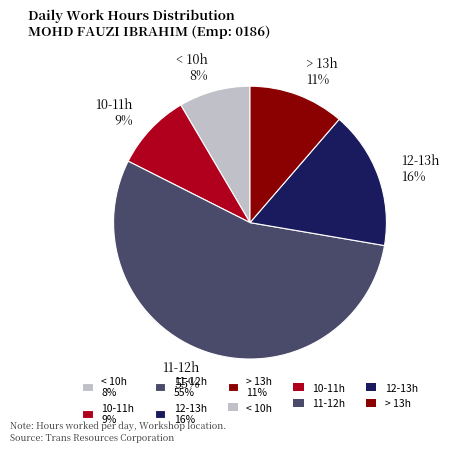

Which category has the smallest portion of the pie?

< 10h 8%